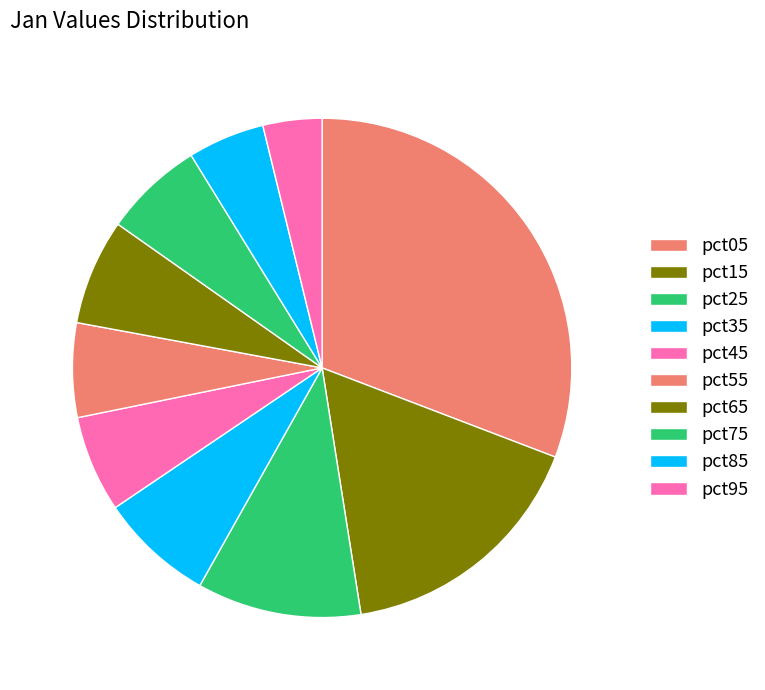

What is the smallest slice in the pie chart?

pct95